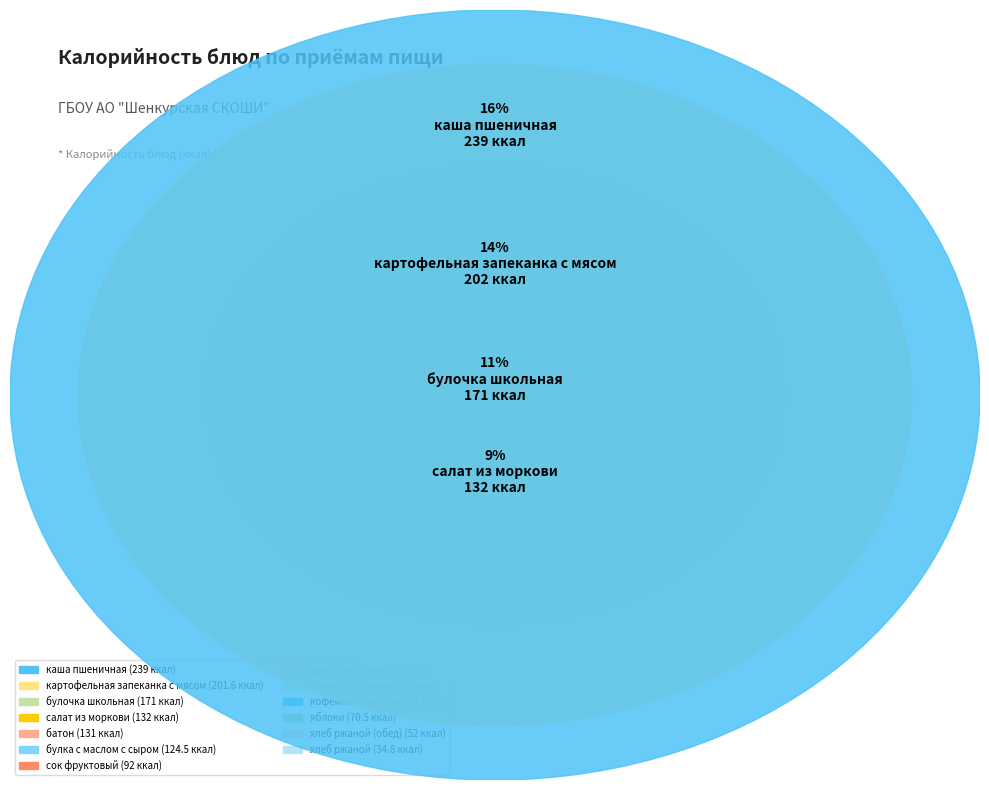

Rank the categories by value from highest to lowest.

каша пшеничная, картофельная запеканка с мясом, булочка школьная, салат из моркови, батон, булка с маслом с сыром, сок фруктовый, щи со сметаной, компот из изюма, кофейный напиток, яблоки, хлеб ржаной (обед), хлеб ржаной